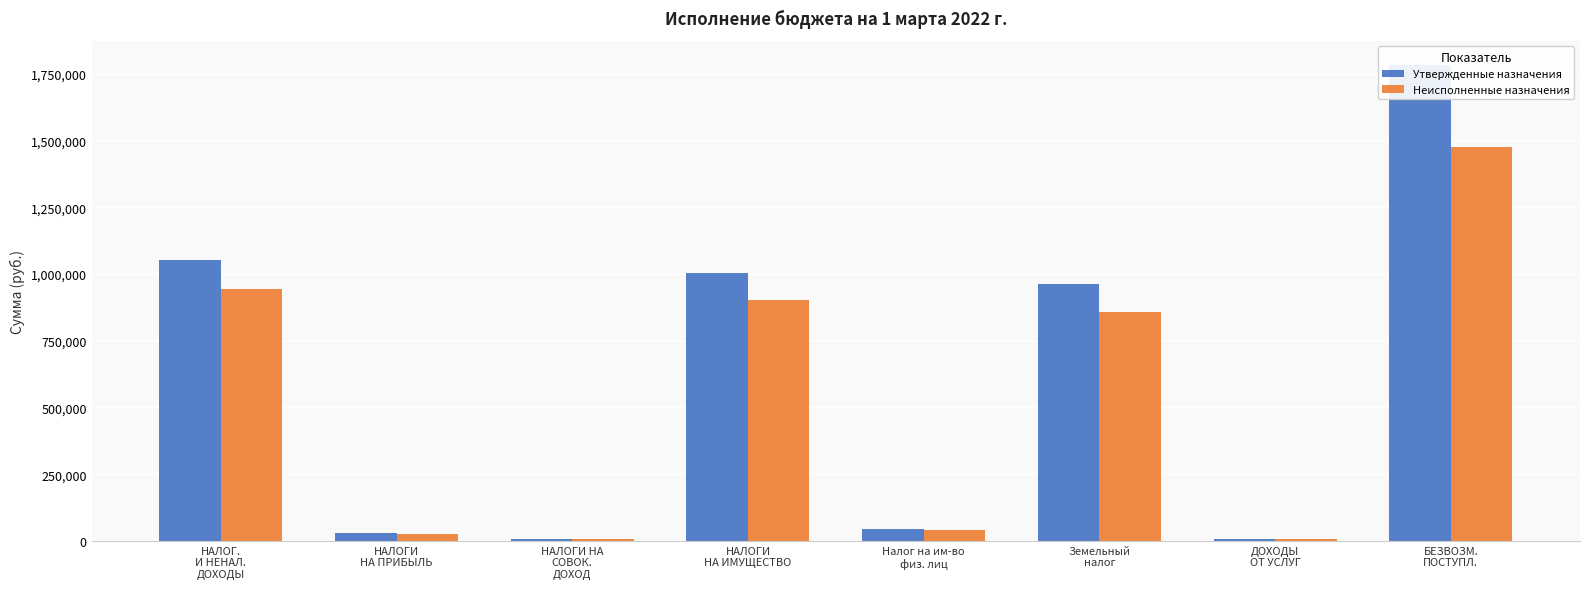

Is it true that Неисполненные назначения equals 2429900.7 at БЕЗВОЗМ.
ПОСТУПЛ.?

False